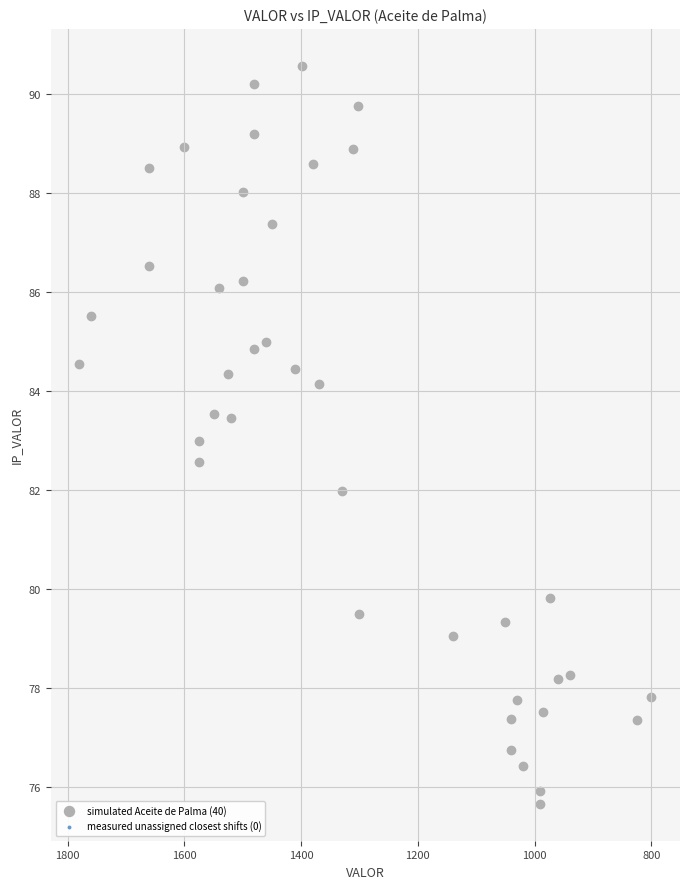

What is the range of X values (max minus min)?

980.0